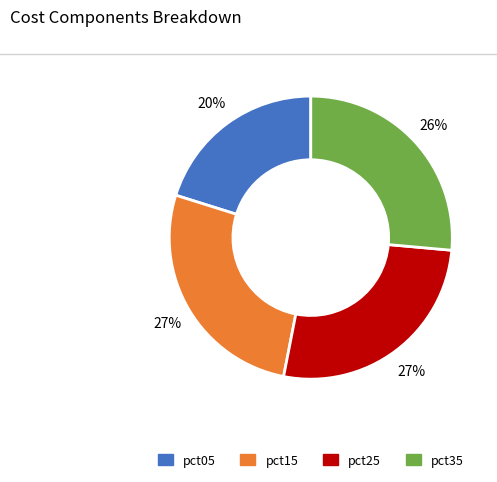

To the nearest percent, what is the difference between the largest and smallest slice percentages?

7%